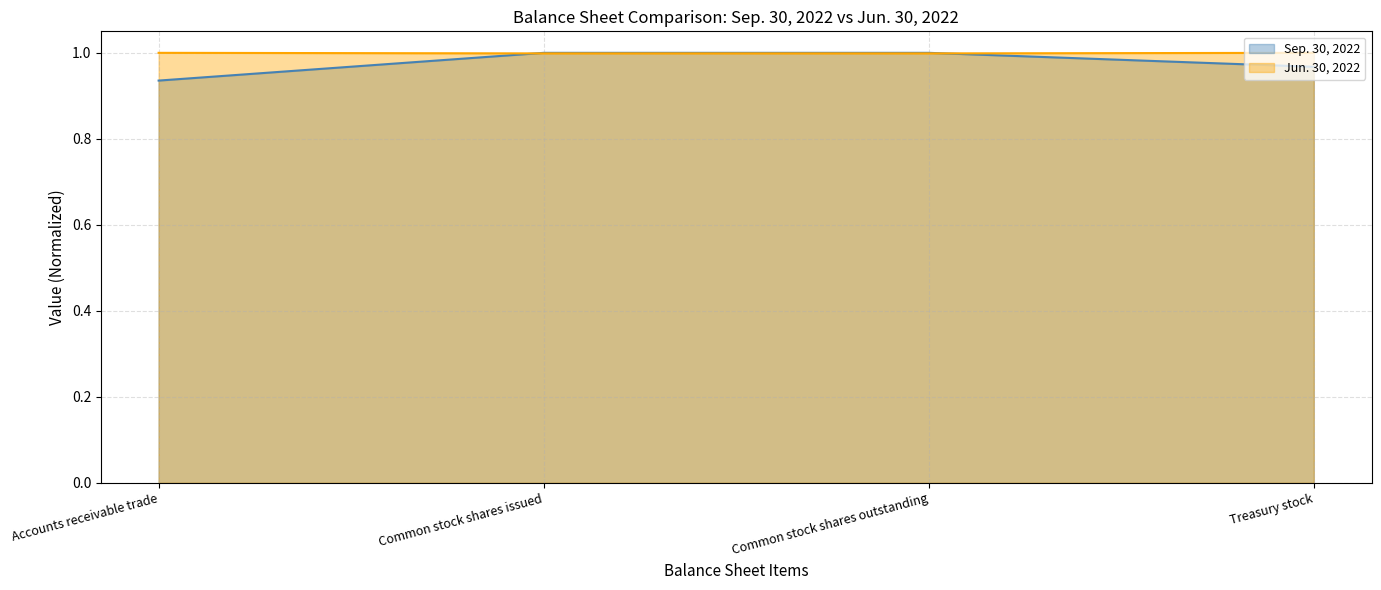

Does the chart display data point markers on the line(s)?

No